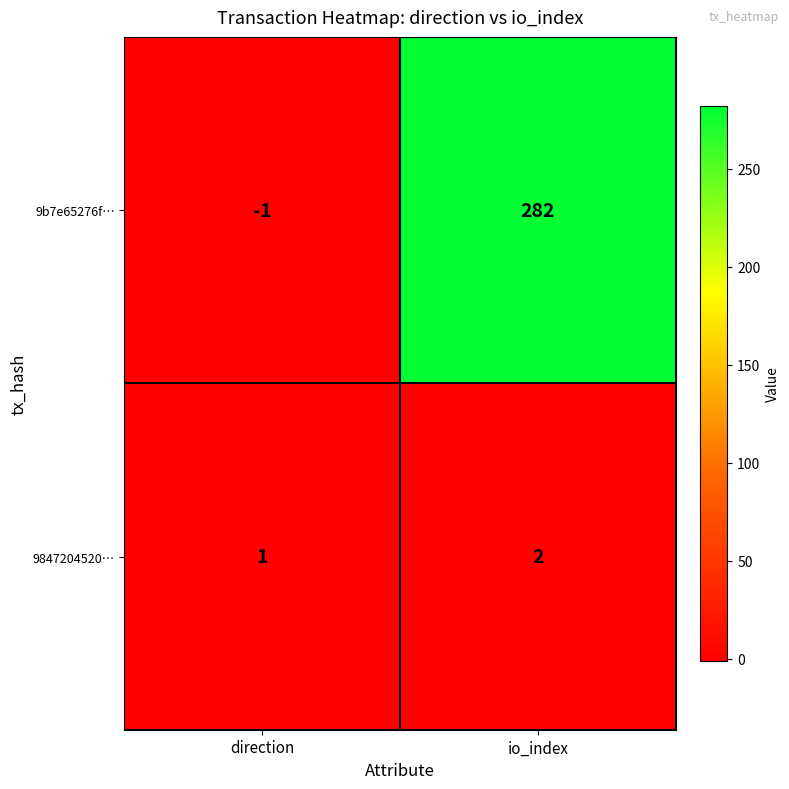

At io_index, list the series in order from smallest to largest.

9847204520…, 9b7e65276f…